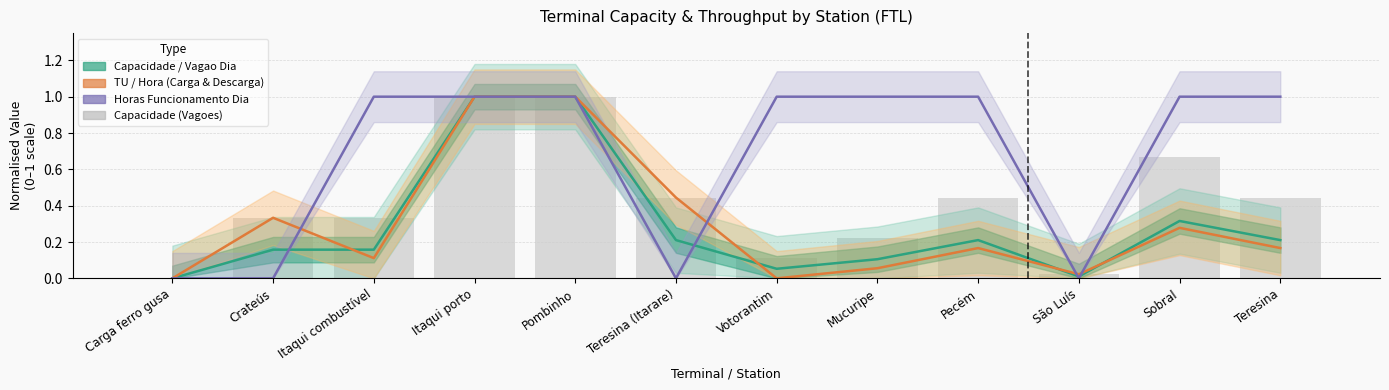

Reading right to left, what are all the values shown in this chart?

Capacidade / Vagao Dia: 0.2	0.3	0.0	0.2	0.1	0.1	0.2	1.0	1.0	0.2	0.2	0.0
TU / Hora (Carga & Descarga): 0.2	0.3	0.0	0.2	0.1	0.0	0.4	1.0	1.0	0.1	0.3	0.0
Horas Funcionamento Dia: 1.0	1.0	0.0	1.0	1.0	1.0	0.0	1.0	1.0	1.0	0.0	0.0
Capacidade (Vagoes): 0.4	0.7	0.0	0.4	0.2	0.1	0.4	1.0	1.0	0.3	0.3	0.0